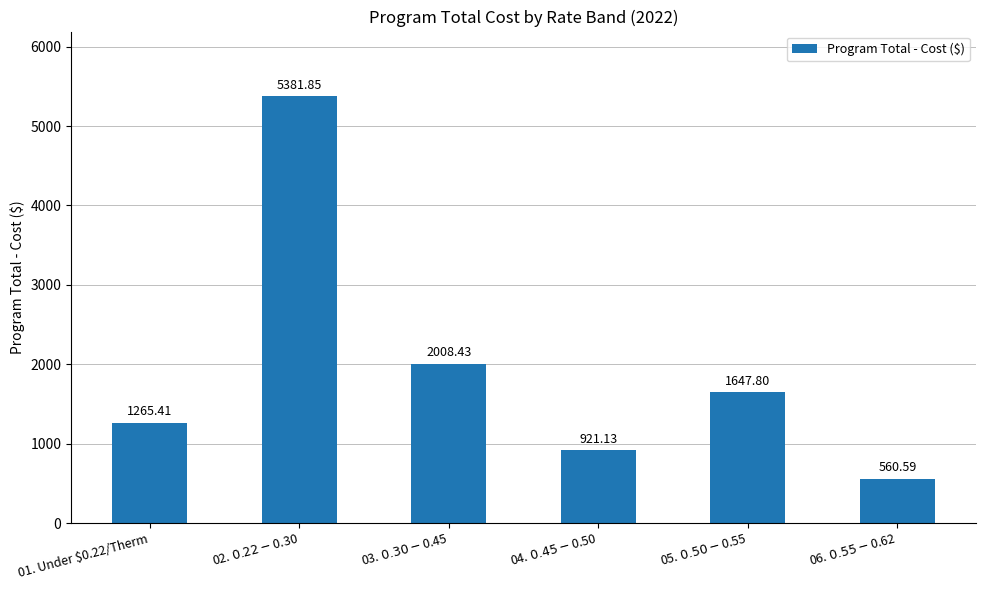

What is the change in value from 02. $0.22-$0.30 to 04. $0.45-$0.50?

-4460.7